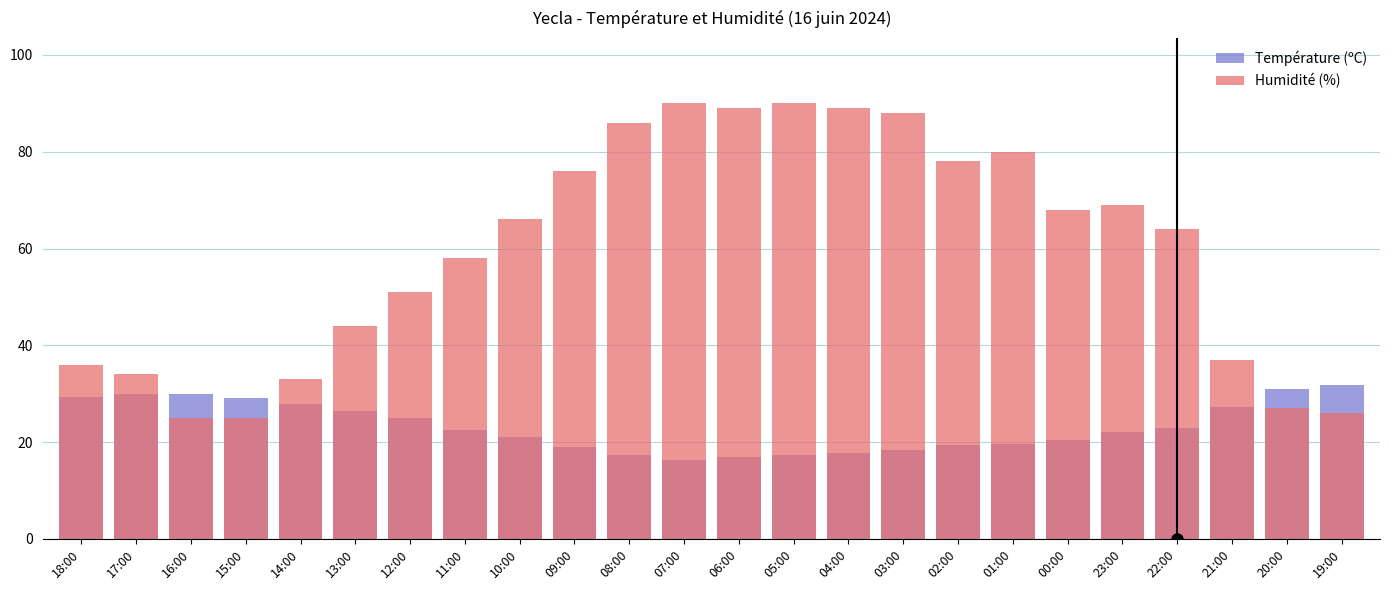

How many data points in Température (ºC) are above 22?

13